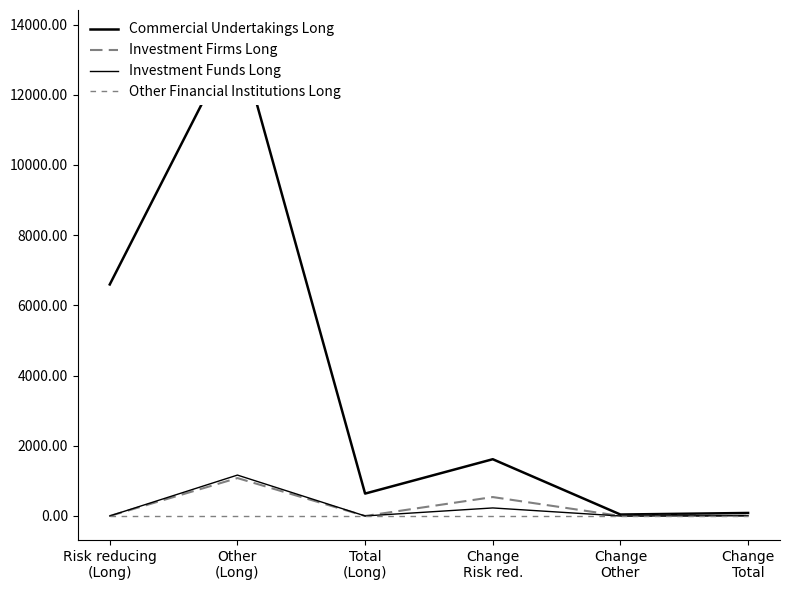

True or false: Investment Firms Long and Other Financial Institutions Long intersect in this chart.

False